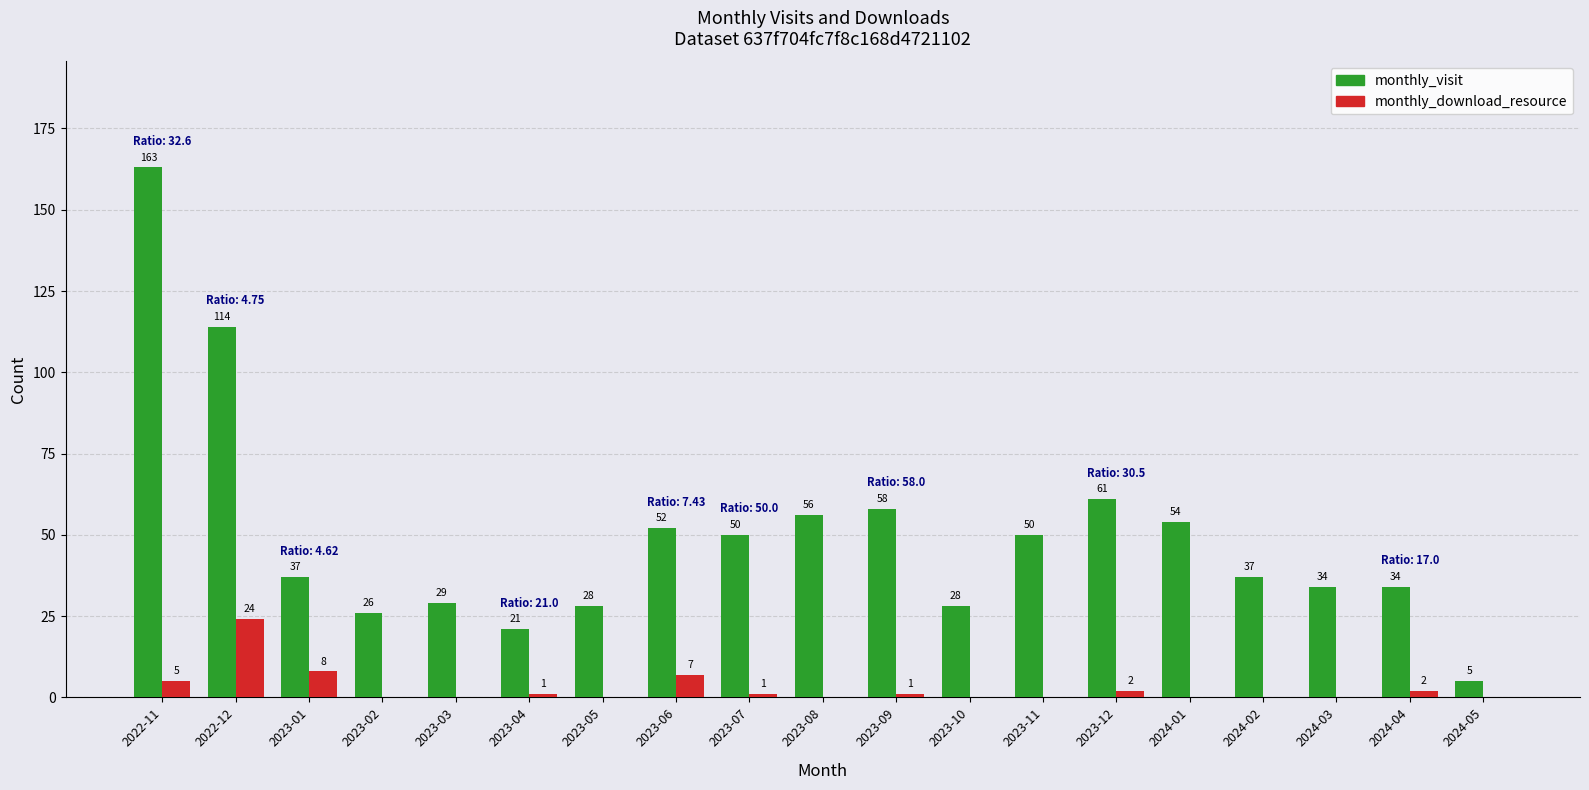

Which series has the widest spread of values?

monthly_visit